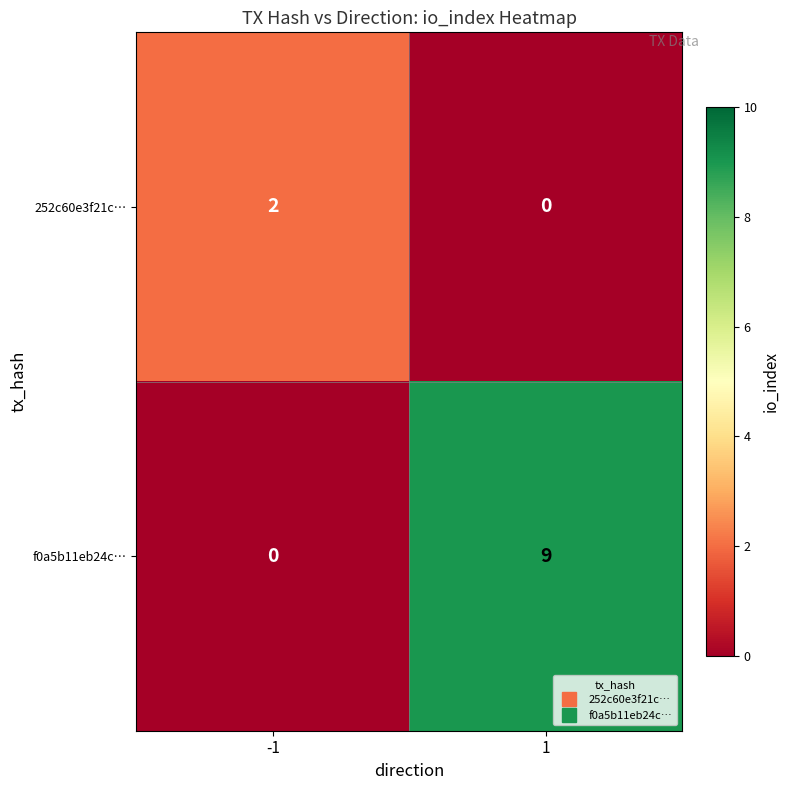

The value of f0a5b11eb24c… at 1 is 4. True or false?

False